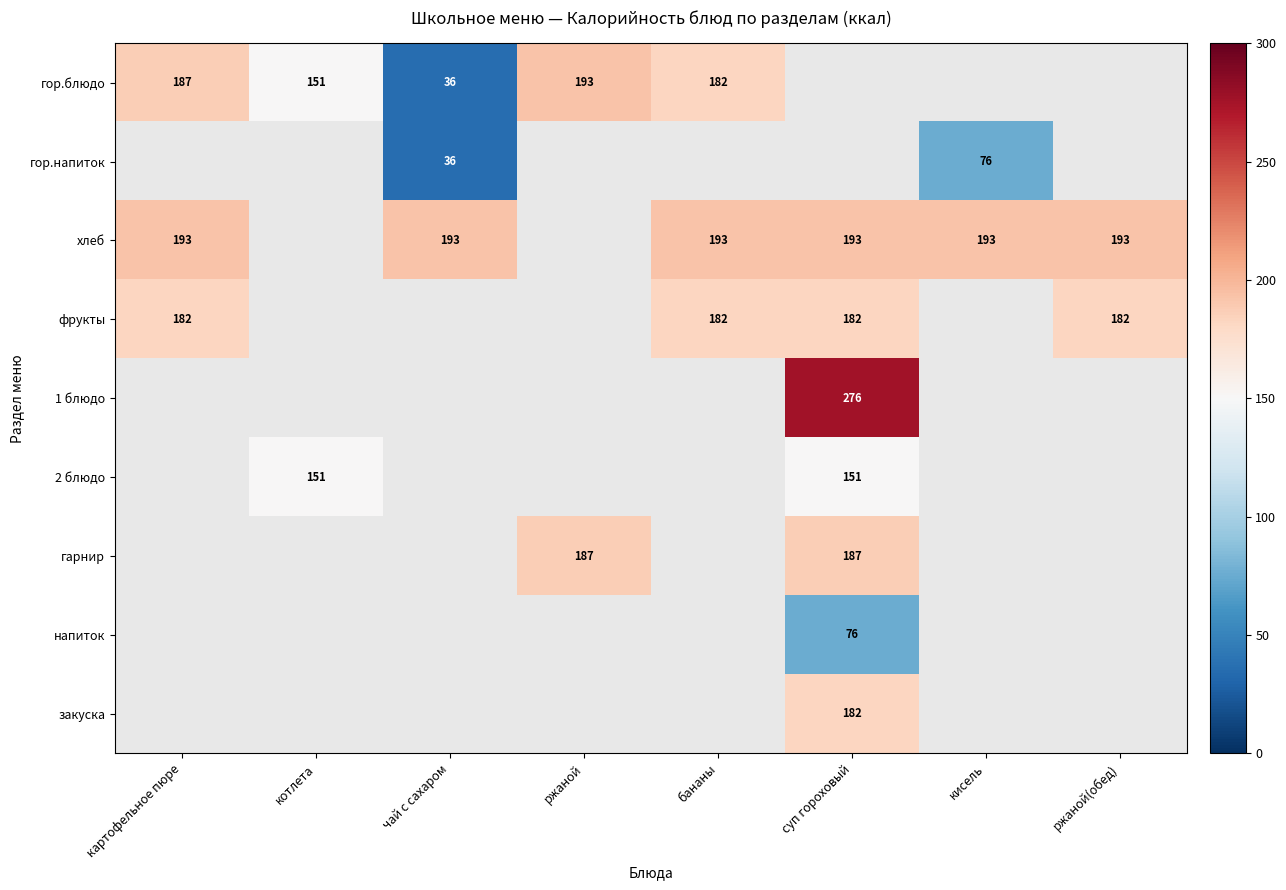

What is the total value across all series at ржаной?

380